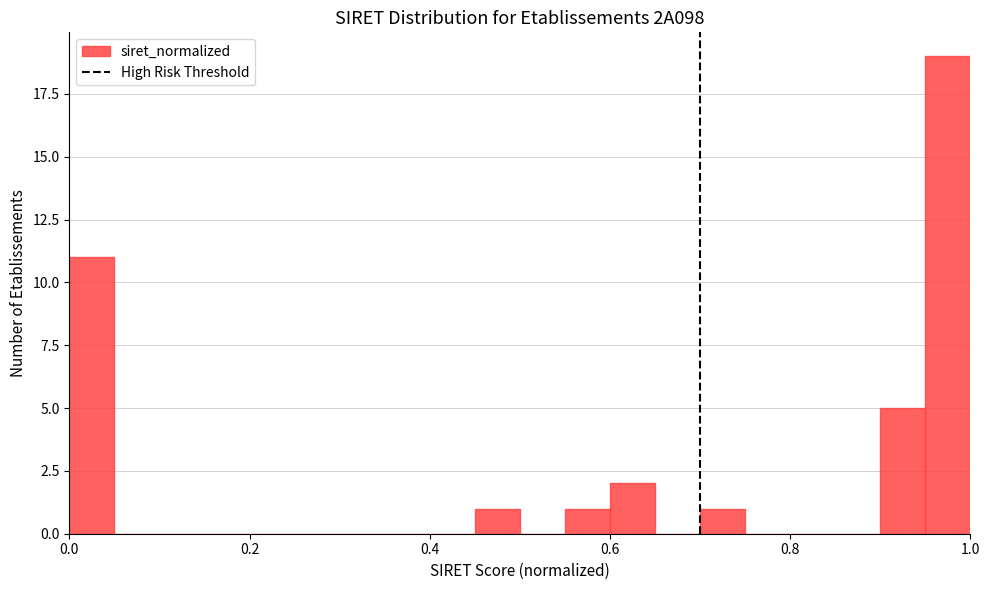

Around what value on the x-axis is the tallest bar? Give the approximate position of its centre, as read against the axis.

0.98